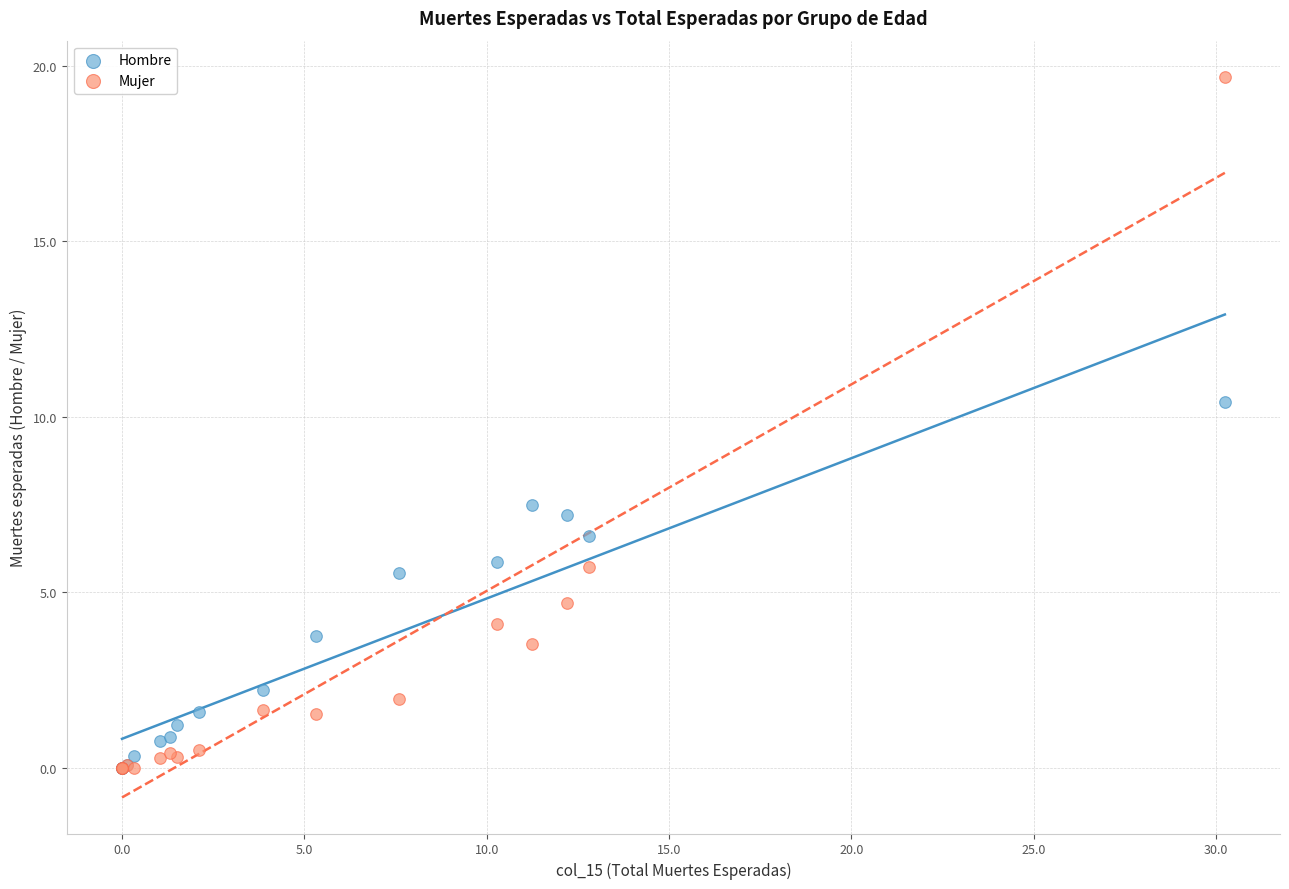

In the Hombre series, what Y value is closest to 5?

5.5